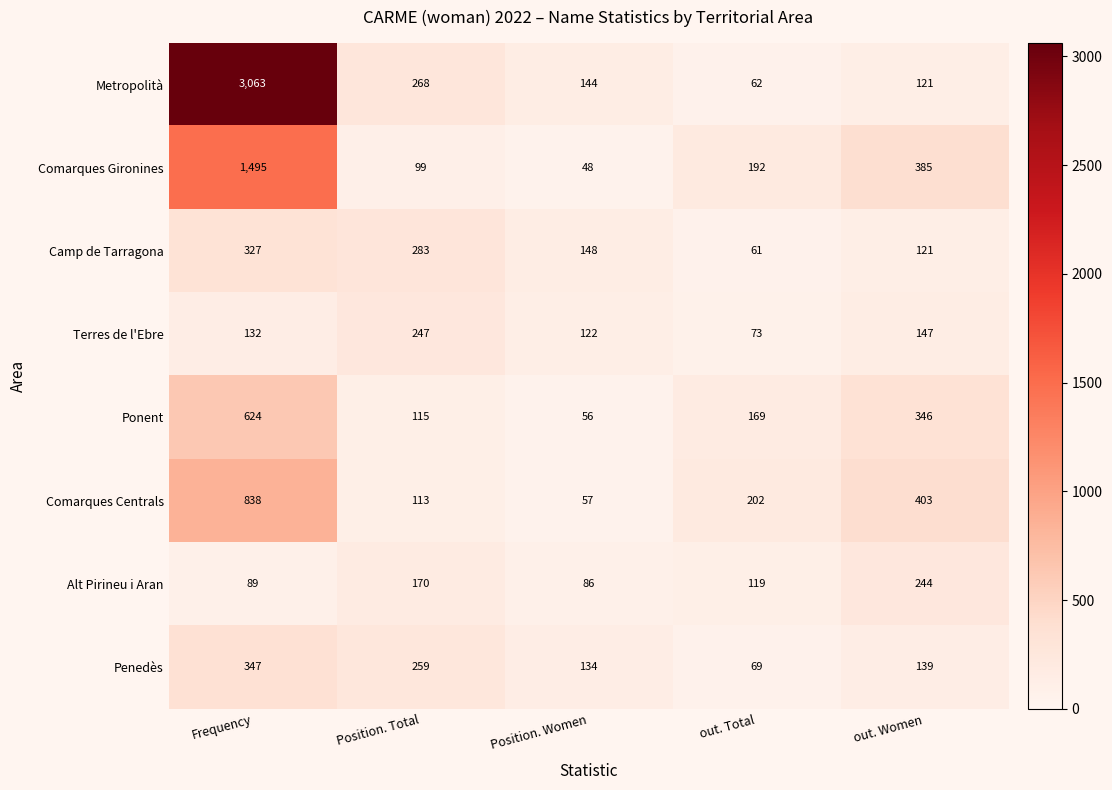

At how many categories does at least one series exceed 2507?

1